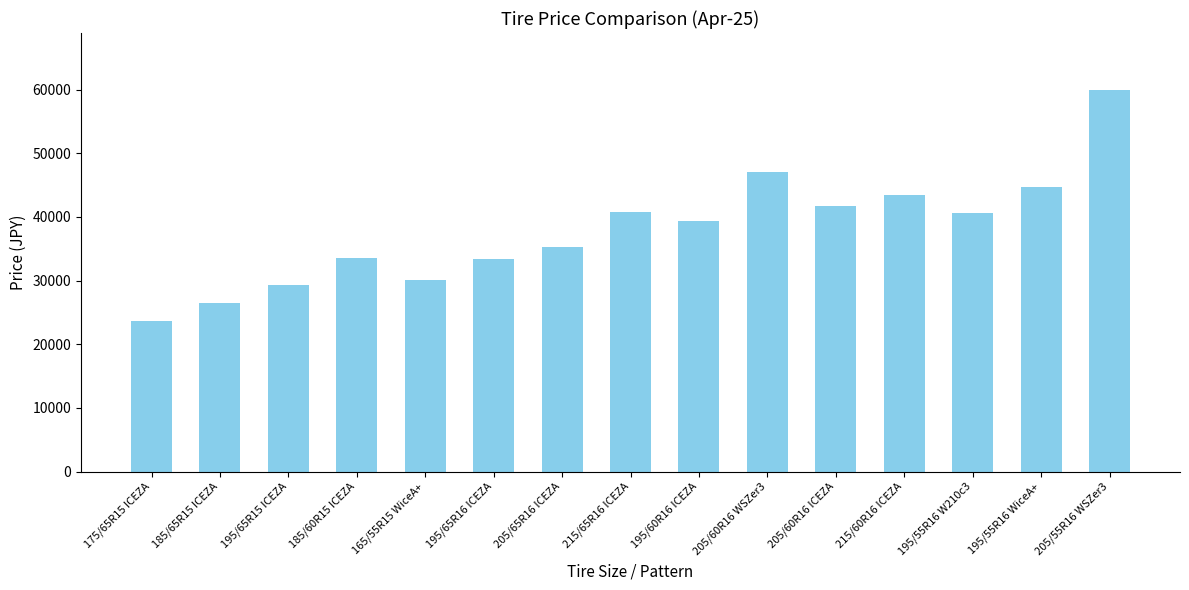

Are the bars horizontal?

No